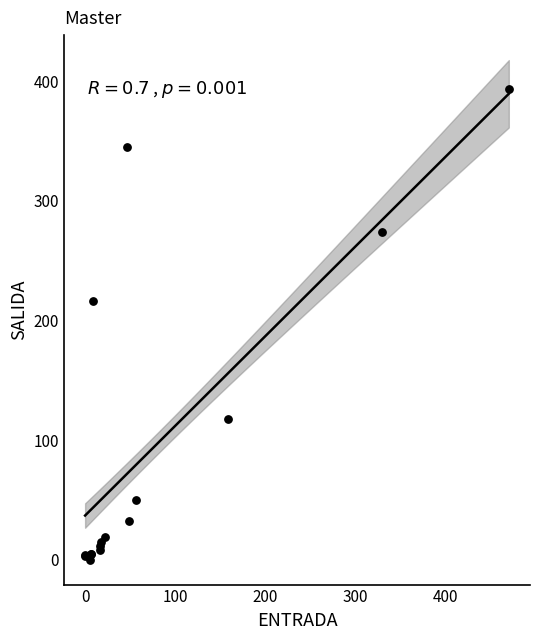

What Y value in the scatter plot is closest to 197?

216